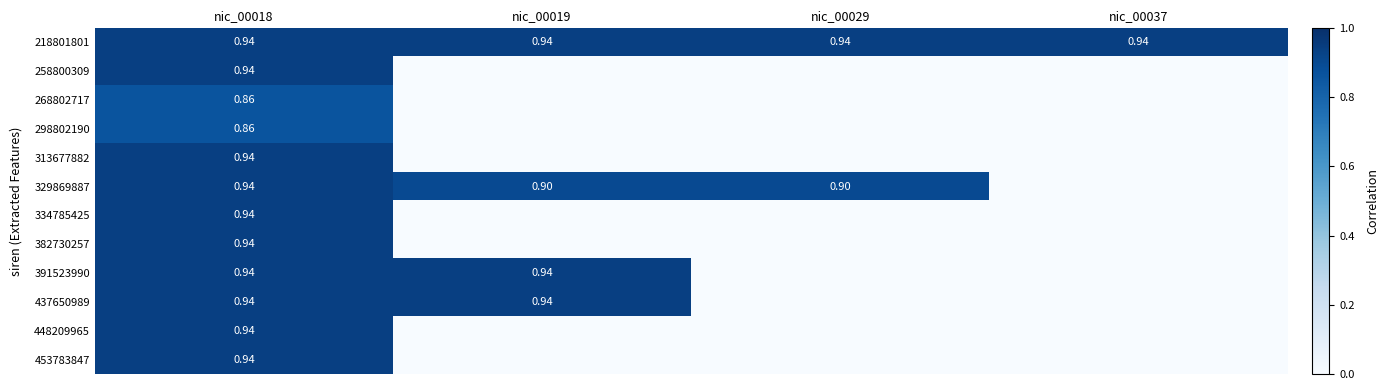

What is the total value across all series at nic_00019?

3.7